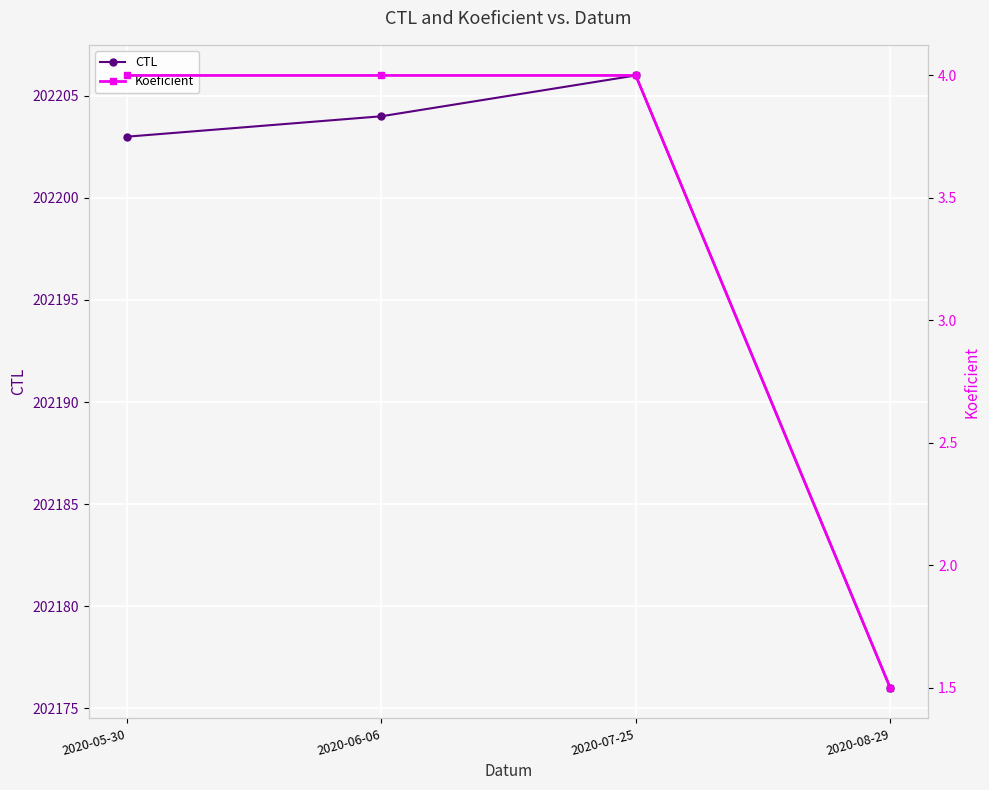

True or false: CTL has more than 1 interior local peaks.

False